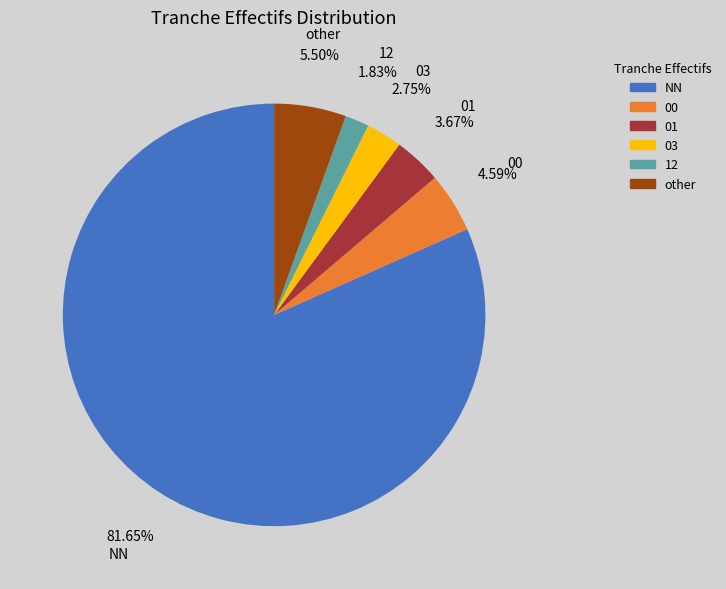

Does any single category account for the majority?

Yes